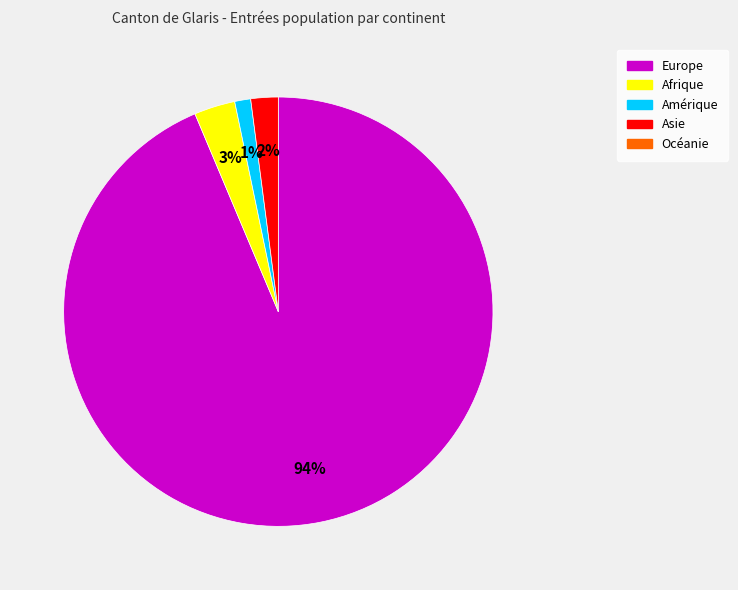

Does any single category account for the majority?

Yes